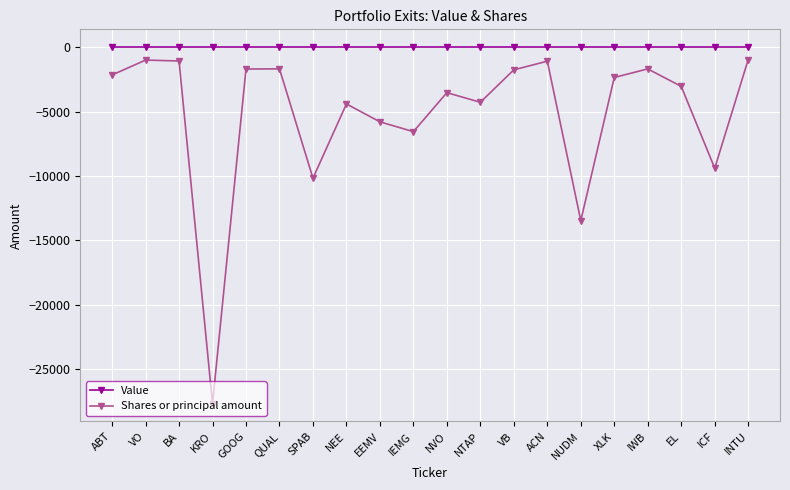

What is the total value across all series at QUAL?

-1685